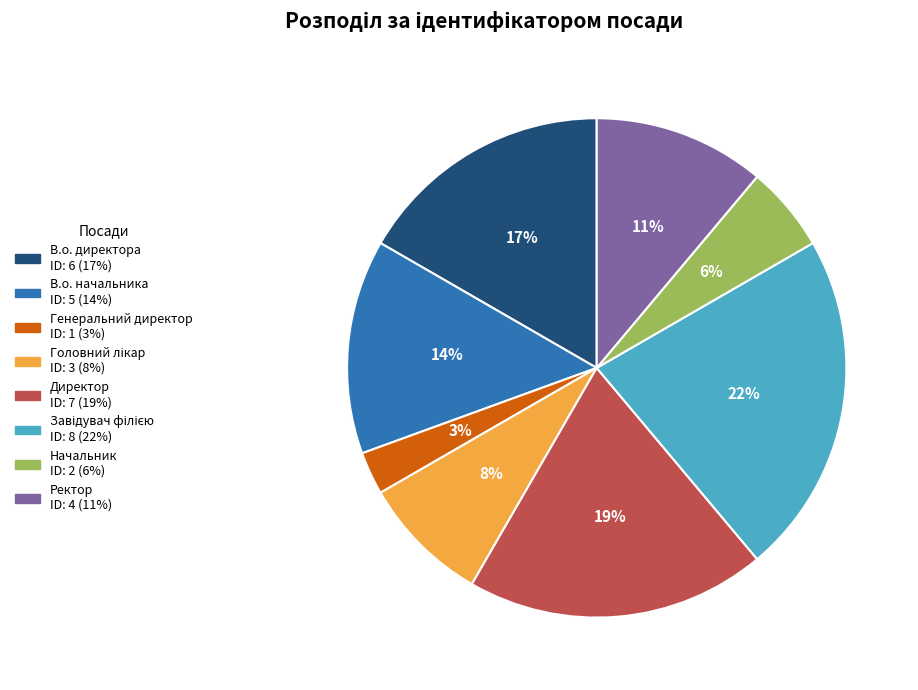

Do В.о. директора and Генеральний директор together represent more than half of the pie?

No